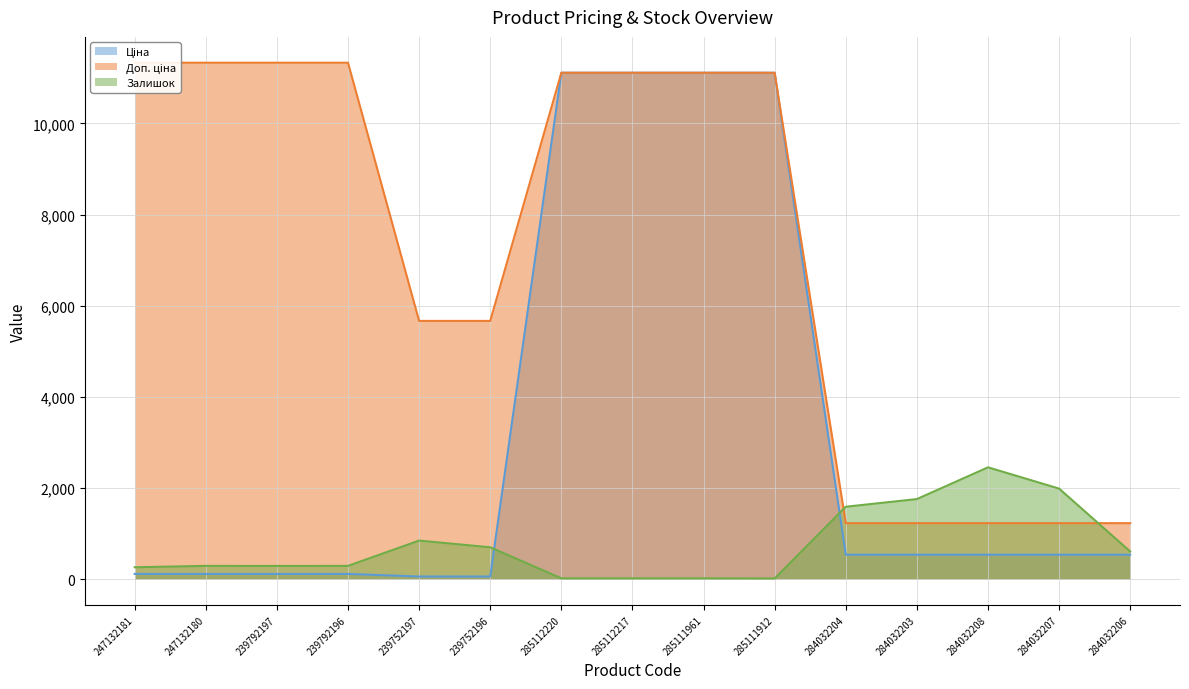

Between which two adjacent categories do Залишок and Доп. ціна first intersect?

285111912 and 284032204